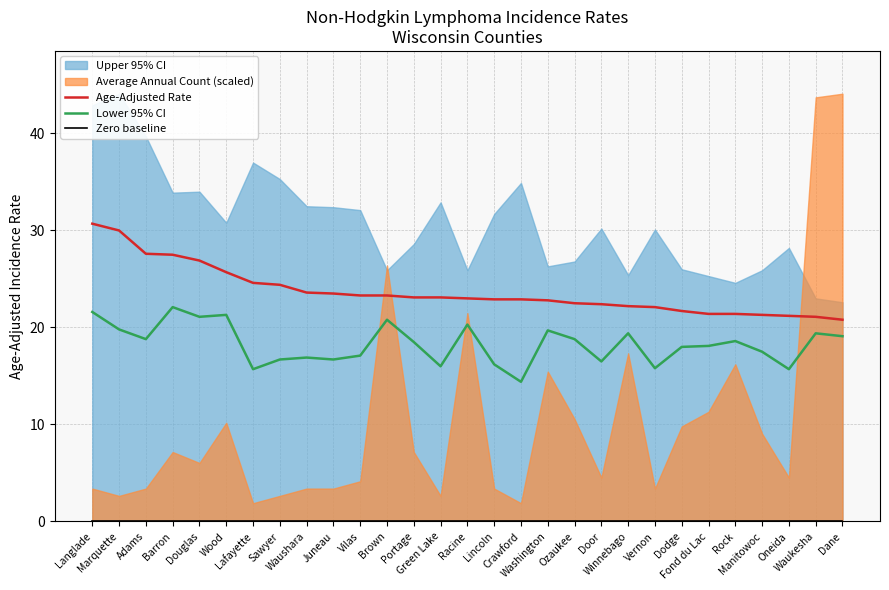

What is the value of the Age-Adjusted Rate point at the 21st from the left?

22.2